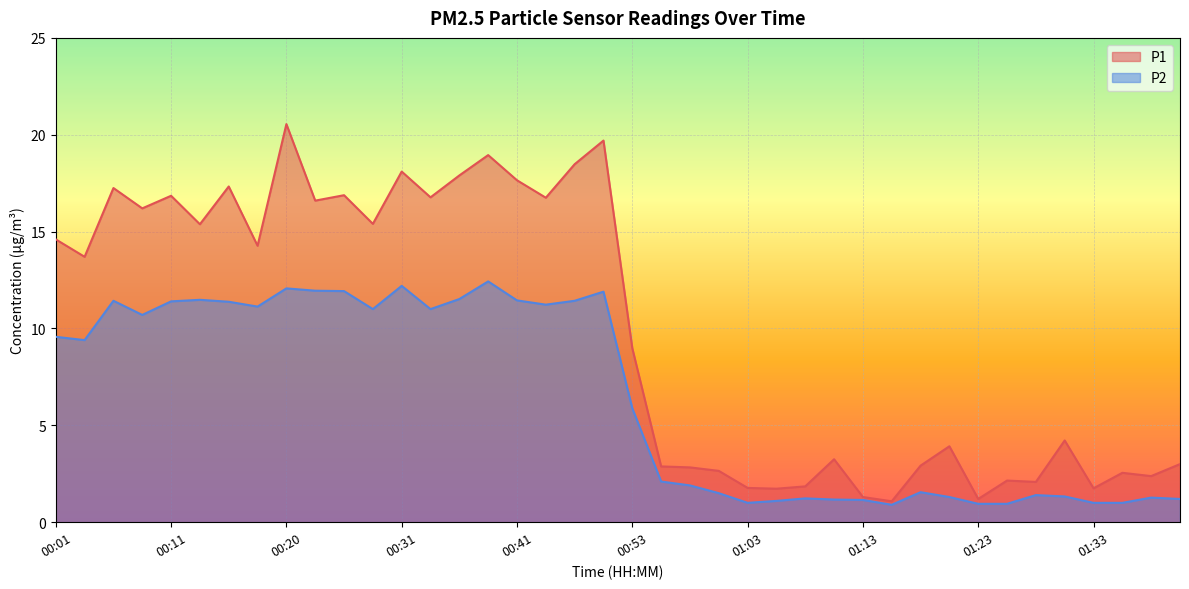

In P2, how many points are lower than both neighbors (excluding endpoints)?

8